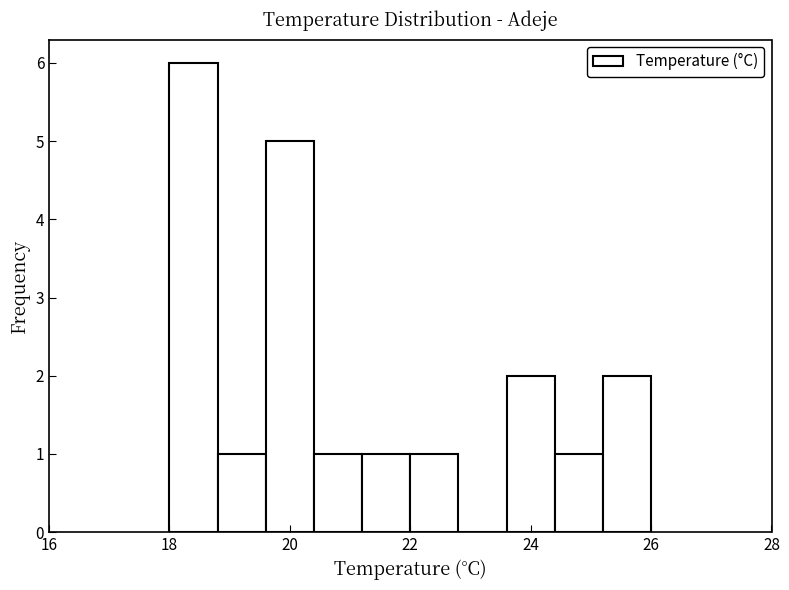

Over which range of the x-axis is the bar tallest?

18.0 to 18.8